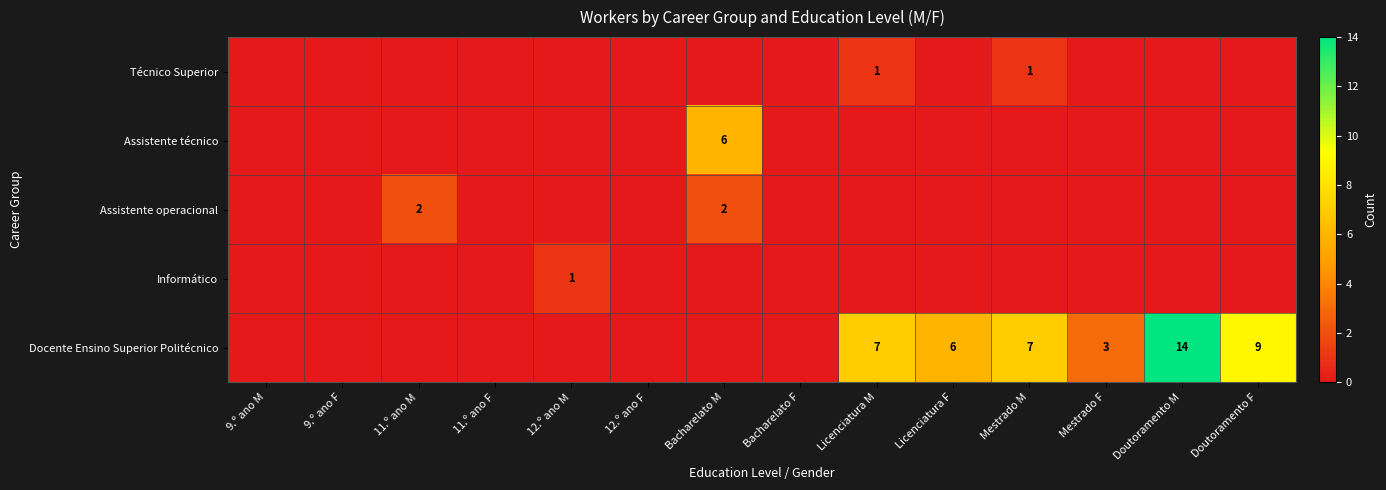

True or false: Técnico Superior has a value of 1 at Mestrado M.

True